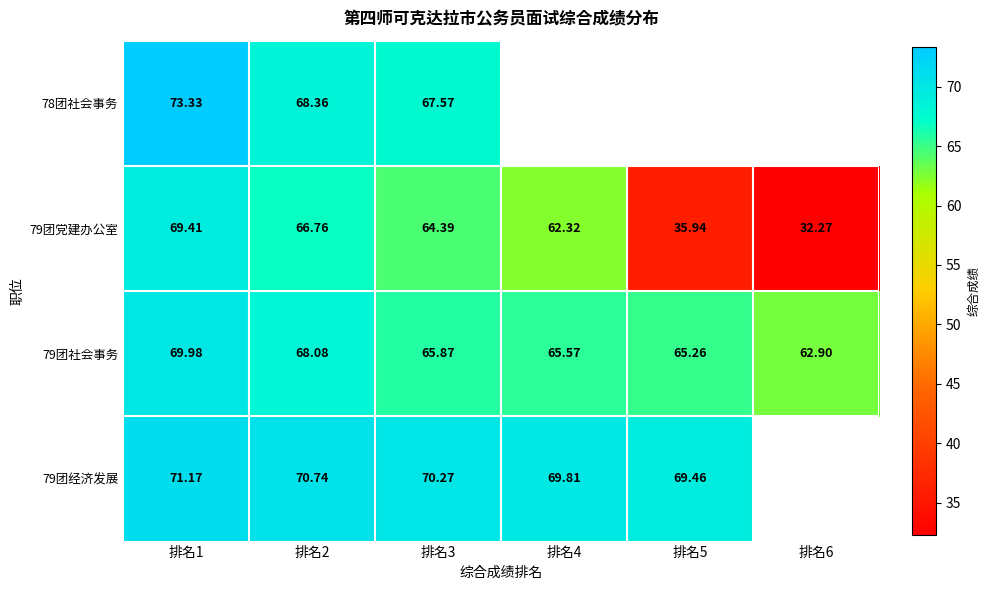

Which series has the largest range (max minus min)?

79团党建办公室